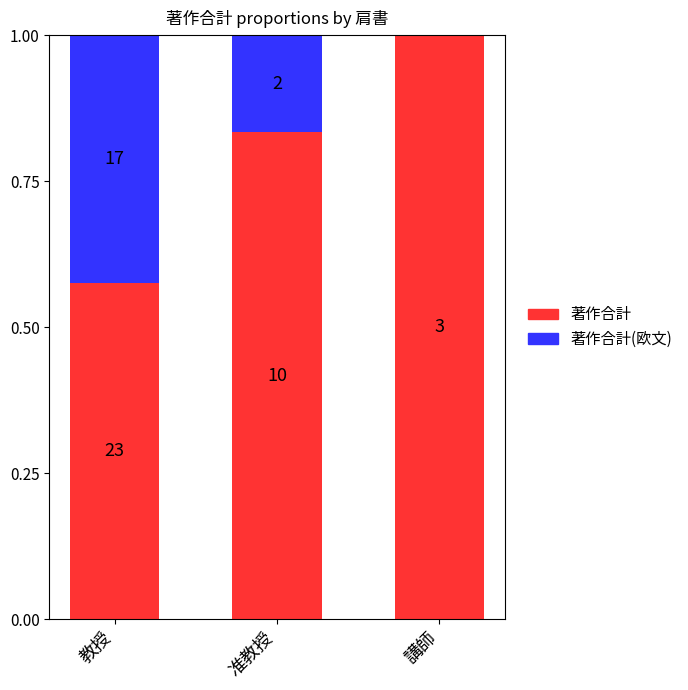

Are the bars horizontal?

No